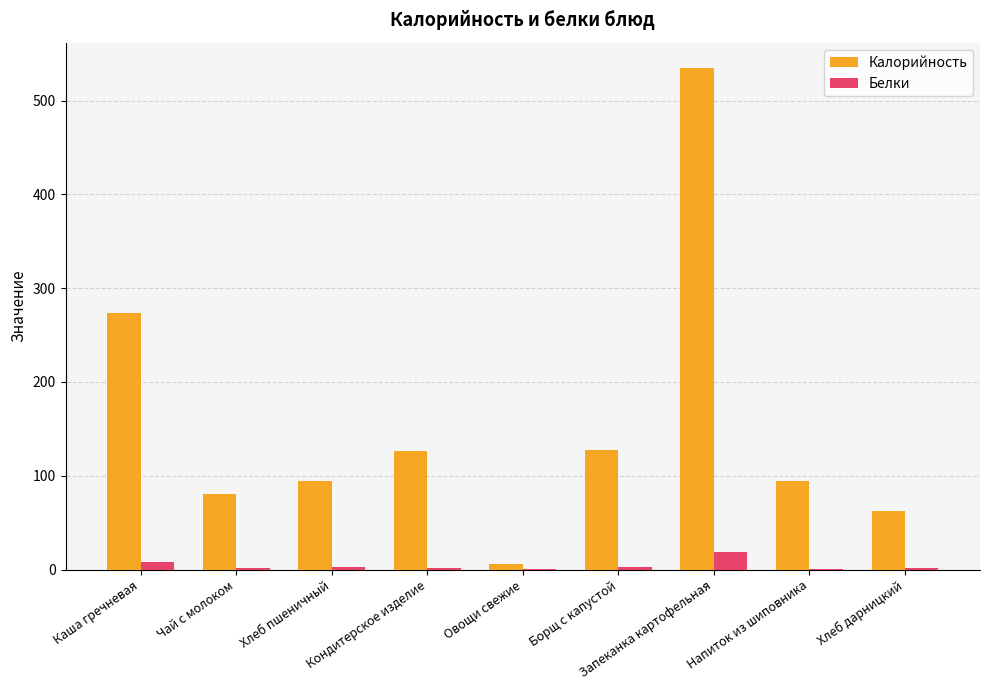

Which series has the largest total across all categories?

Калорийность